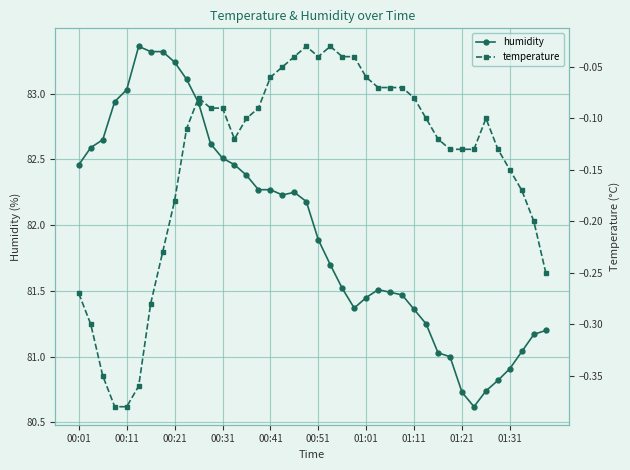

What are all the series names shown in the legend?

humidity, temperature